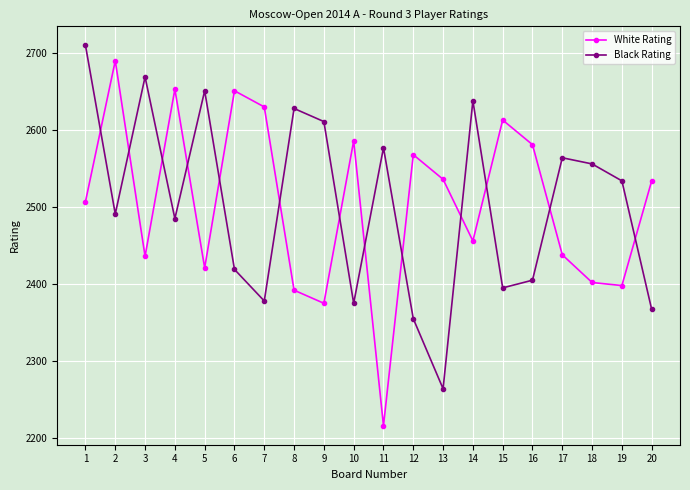

What is the difference between the maximum and minimum values in the Black Rating series?

446